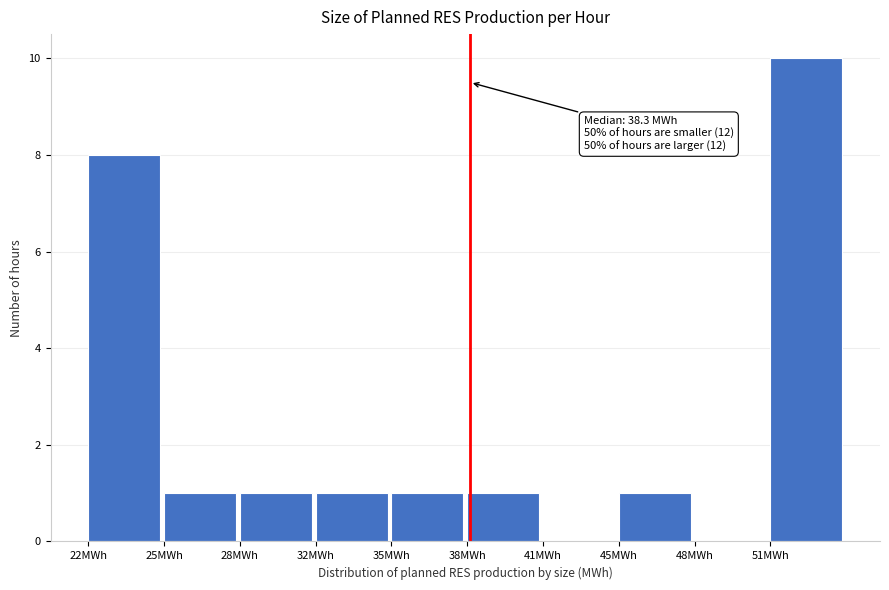

Reading right to left, list all the values displayed in this chart.

51MWh=10	48MWh=0	45MWh=1	41MWh=0	38MWh=1	35MWh=1	32MWh=1	28MWh=1	25MWh=1	22MWh=8